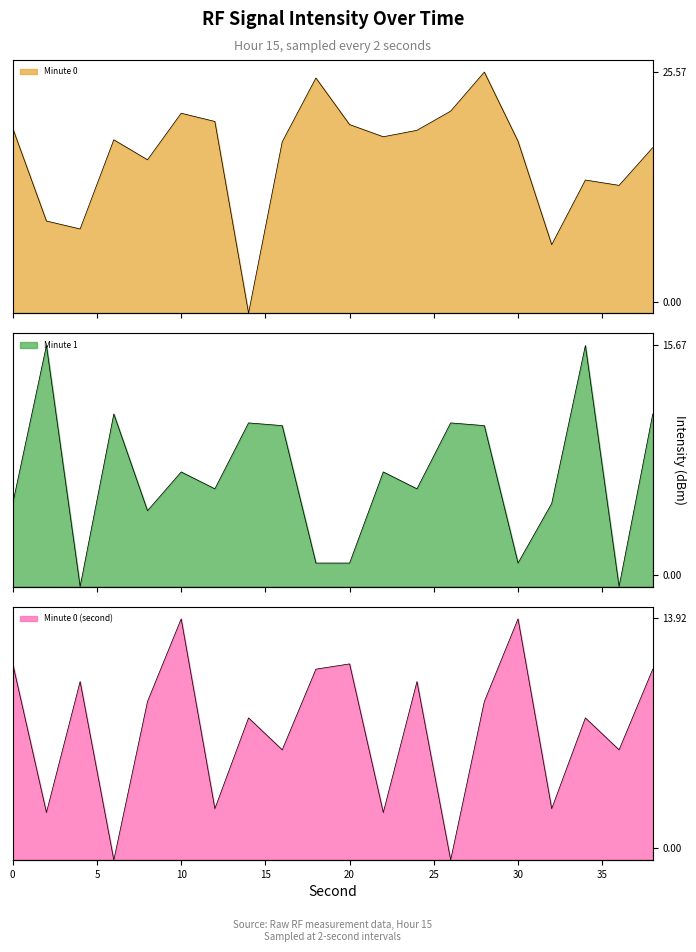

True or false: Minute 0 (second) and Minute 1 intersect in this chart.

True